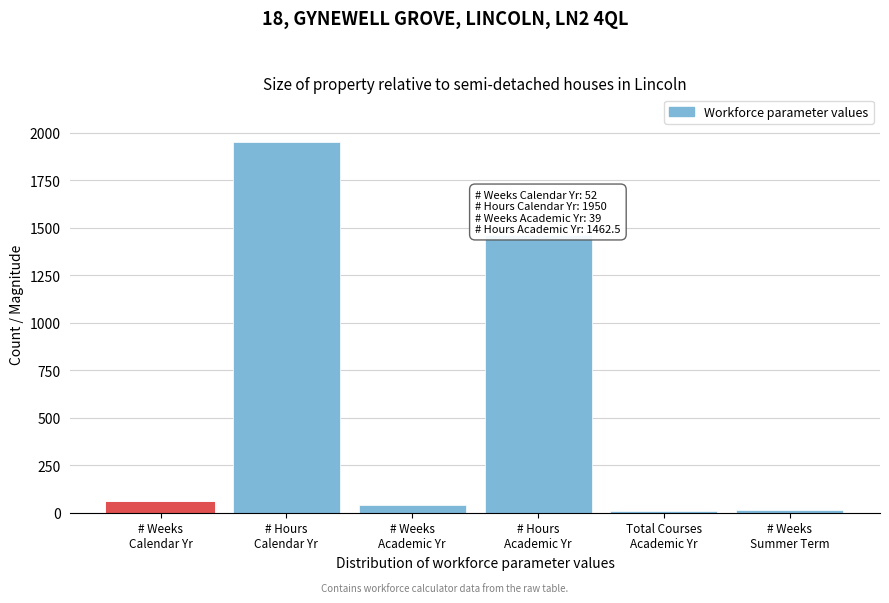

What is the difference between the maximum and minimum values?

1942.0